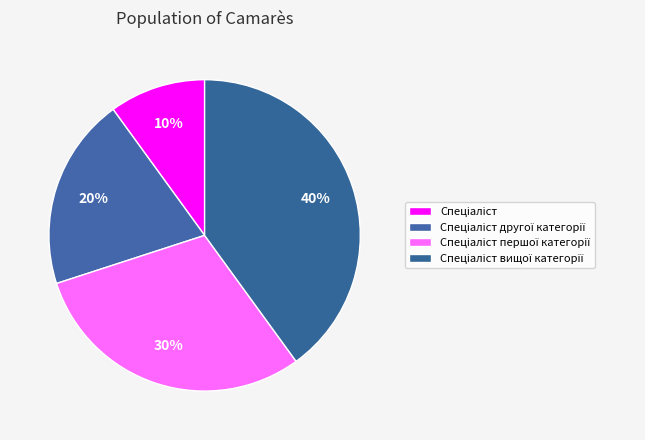

Which slice is the smallest?

Спеціаліст